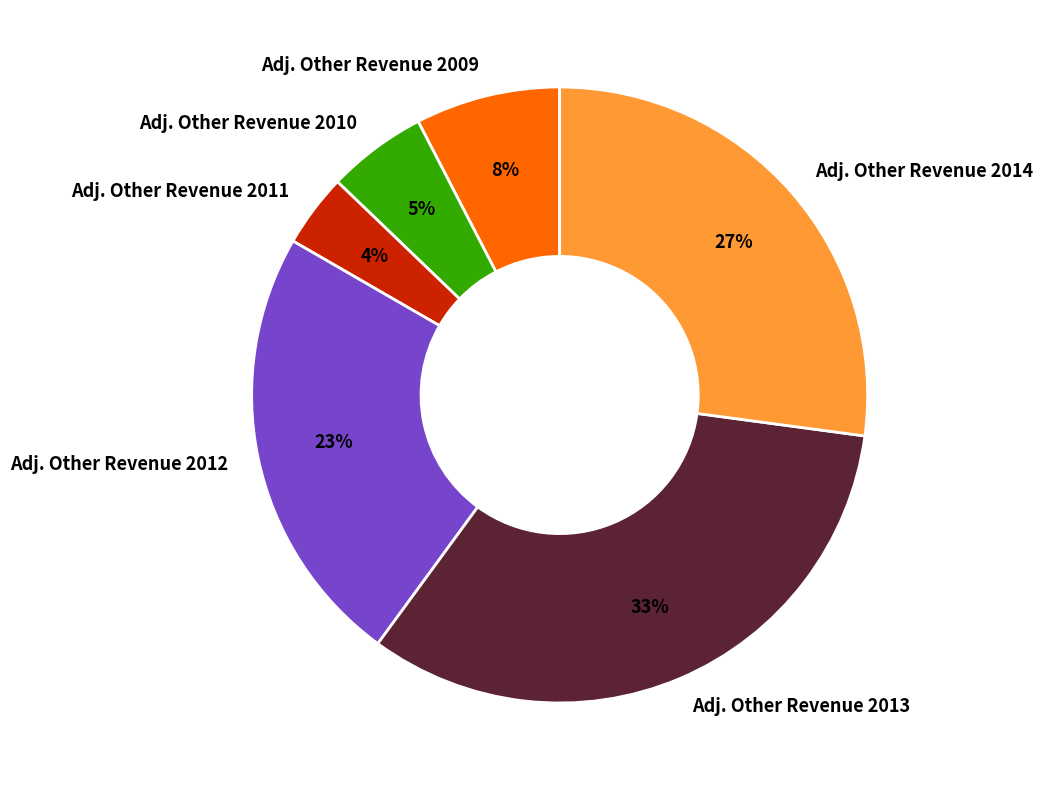

Do Adj. Other Revenue 2014 and Adj. Other Revenue 2011 together represent more than half of the pie?

No